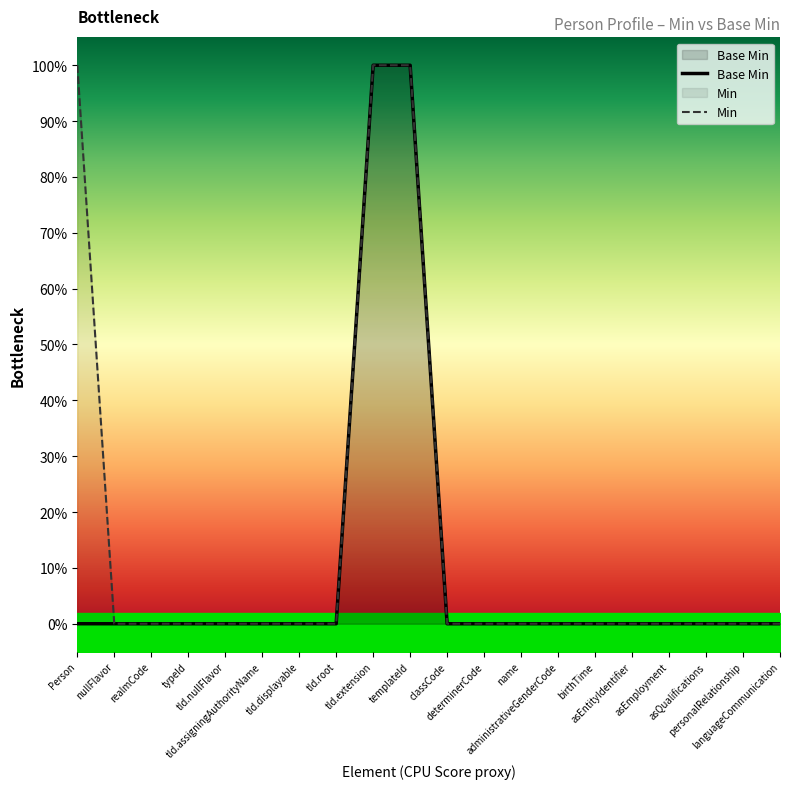

True or false: the data has more than 0 interior local peaks.

False